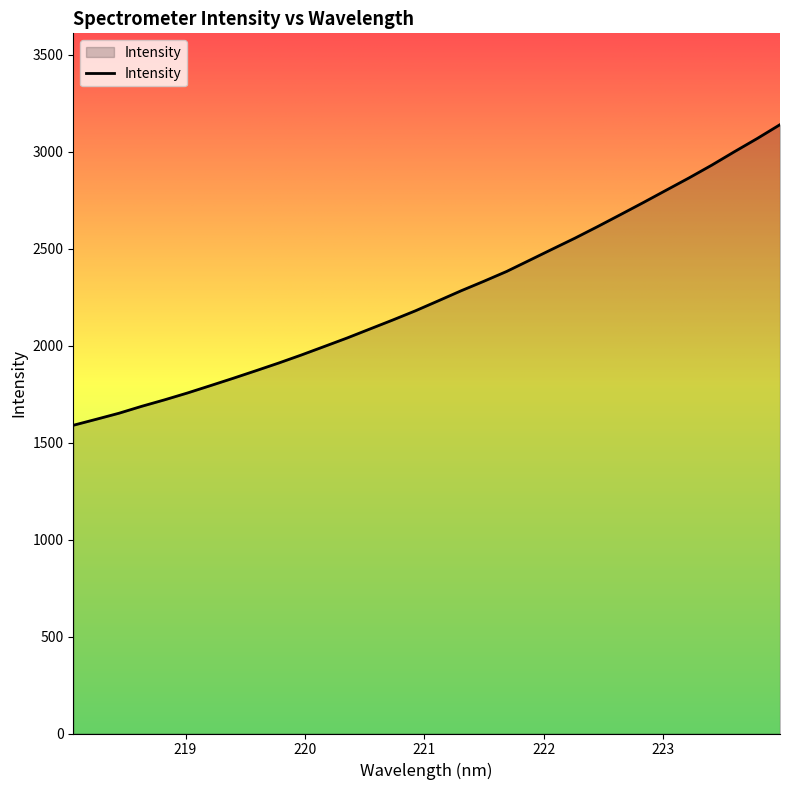

What is the difference between the maximum and minimum values?

1550.5